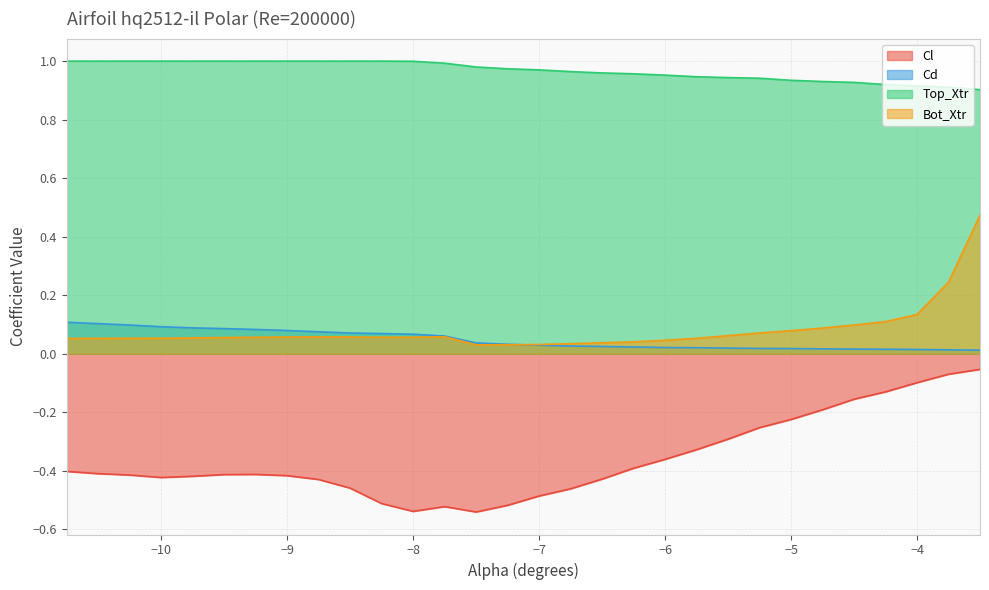

Between -9.0 and -5.25, which is larger?

-5.25